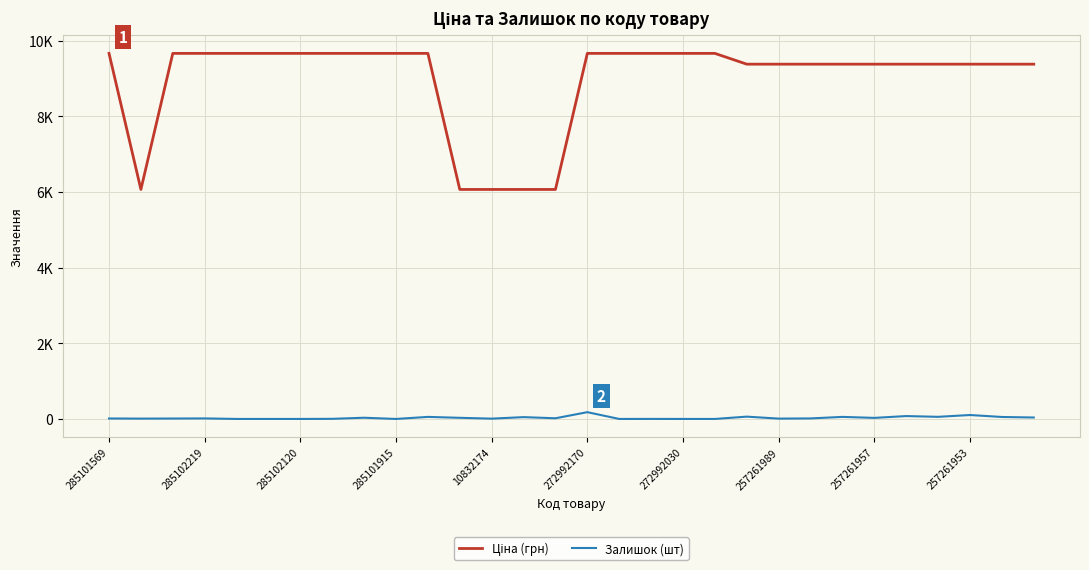

What is the value of the Ціна (грн) point at the 2nd from the left?

6067.2